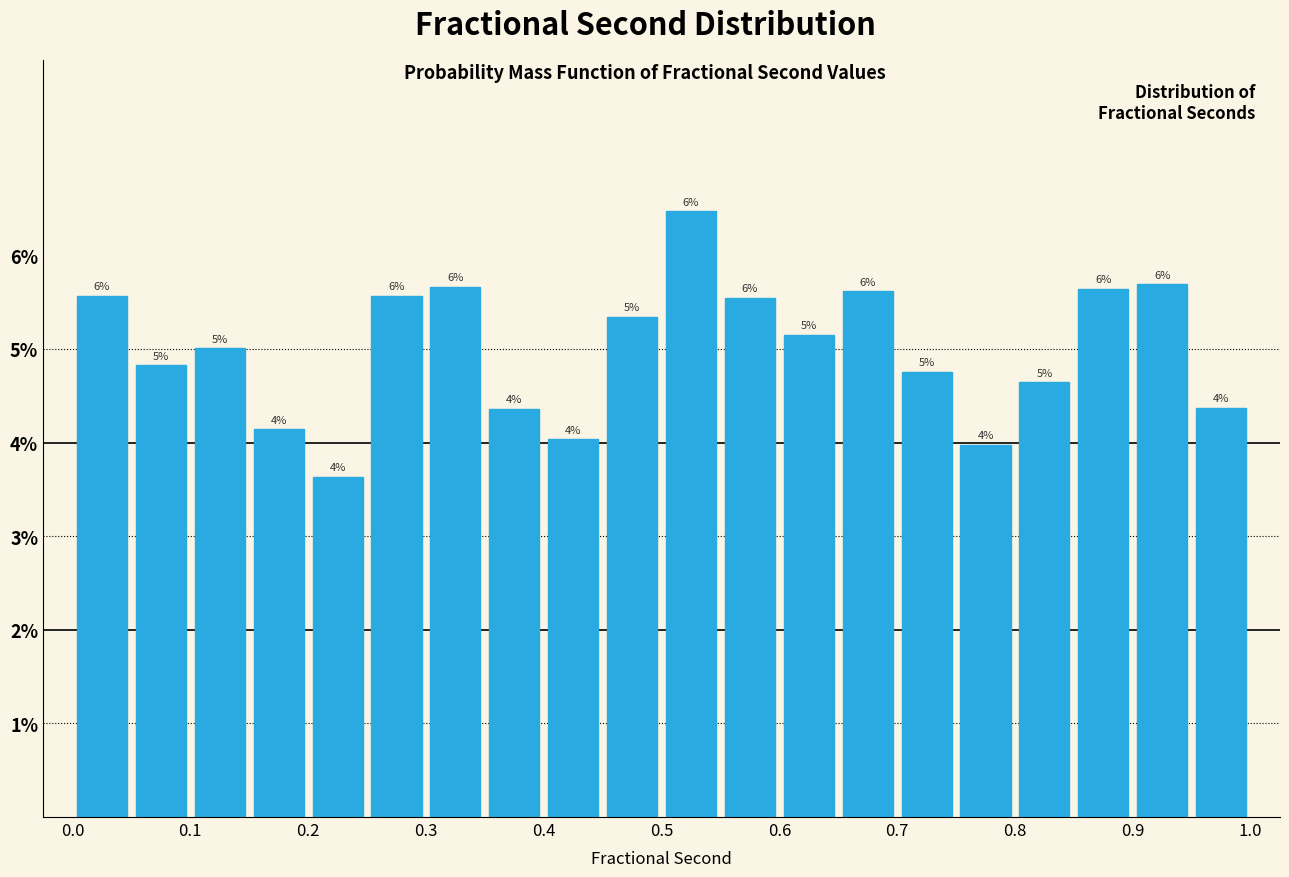

Over which range of the x-axis is the bar tallest?

0.50 to 0.55